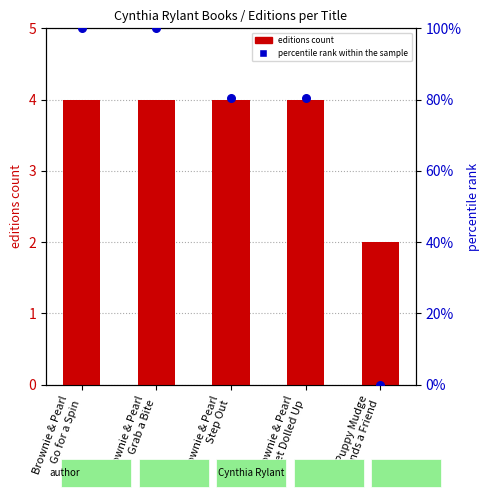

Which series has the largest total across all categories?

percentile rank within the sample